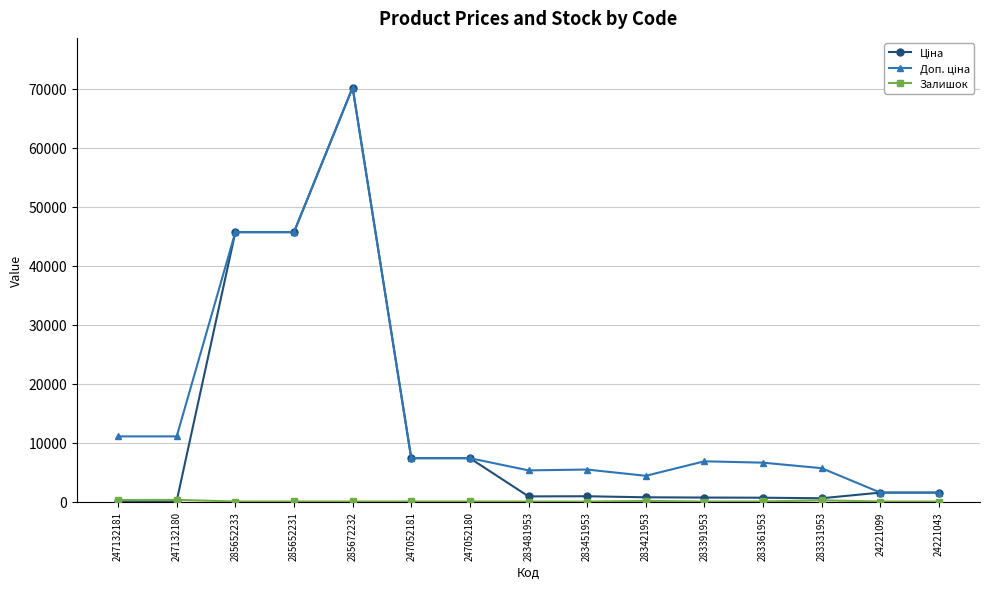

At which category is the sum across all series the highest?

285672232